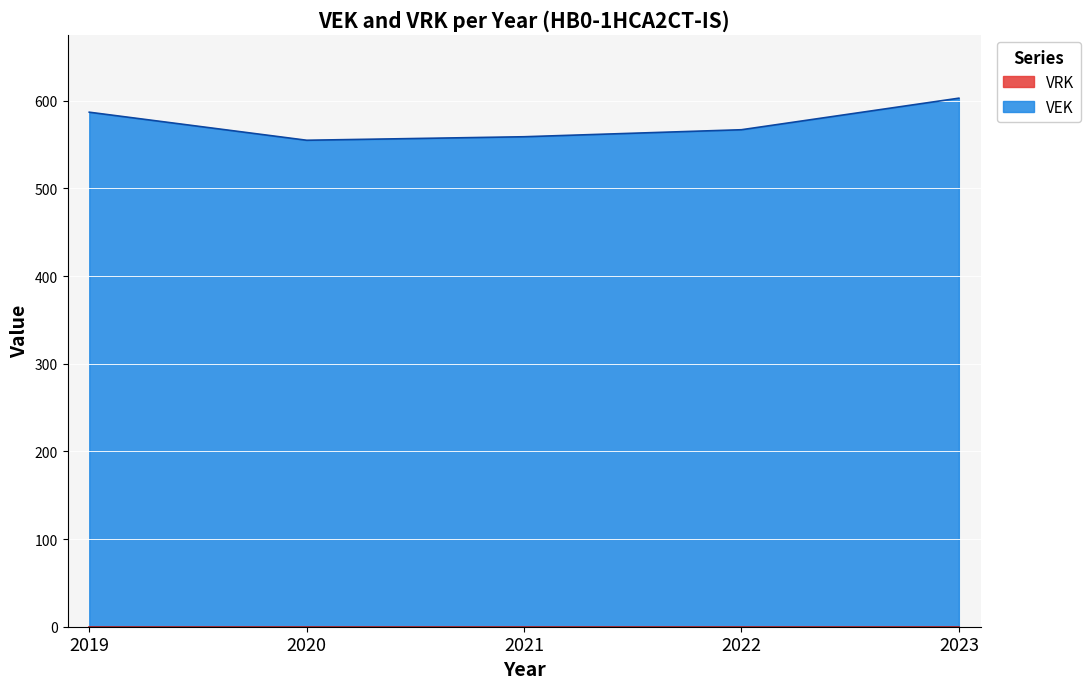

Where is the first local minimum?

2020